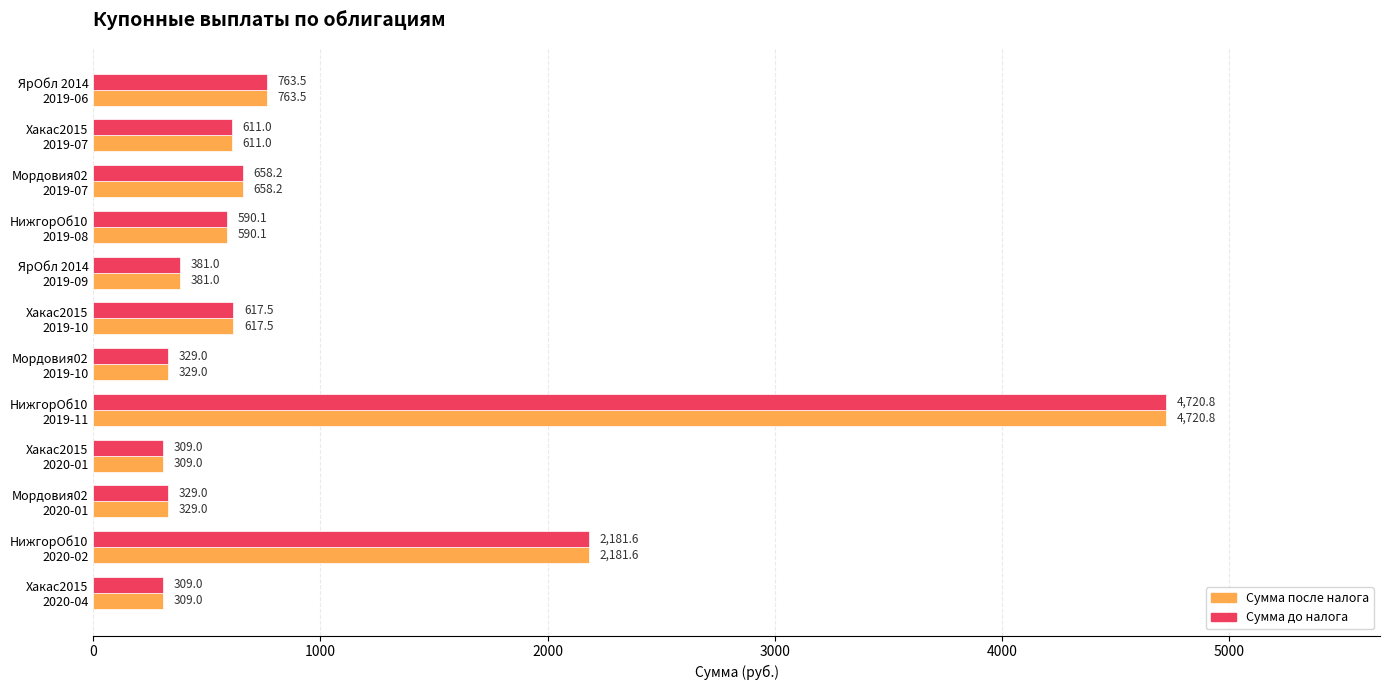

What is the sum of all Сумма до налога values?

11799.7